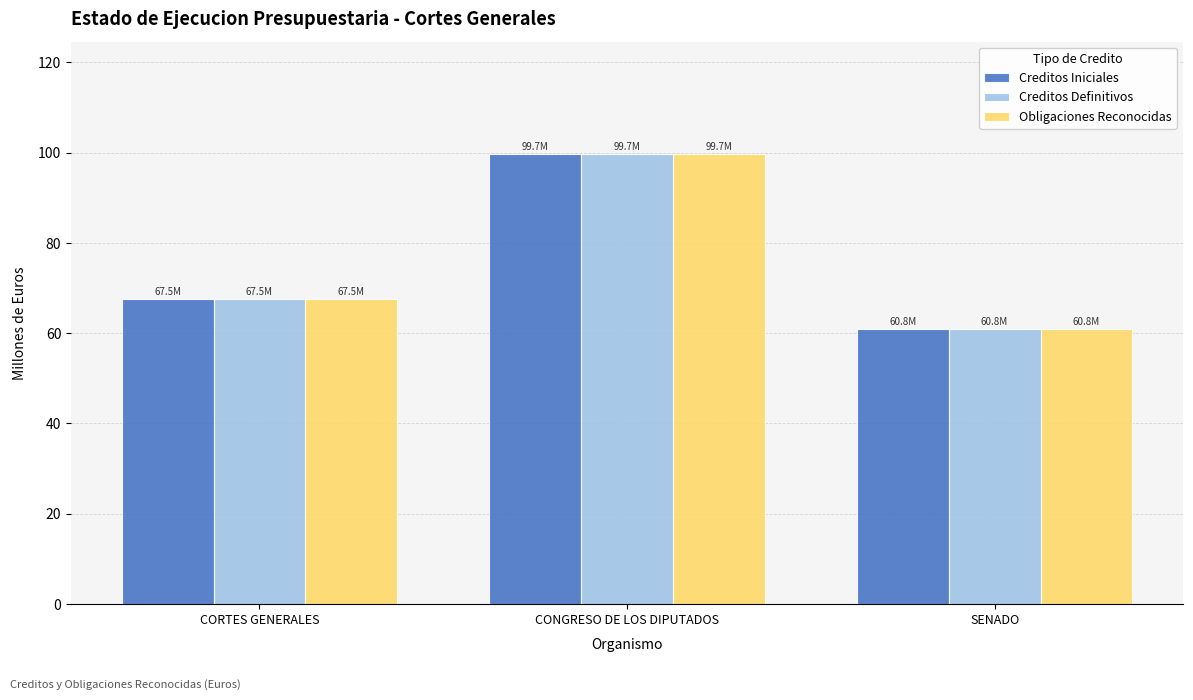

List the labels in order of Creditos Definitivos value, smallest first.

SENADO, CORTES GENERALES, CONGRESO DE LOS DIPUTADOS